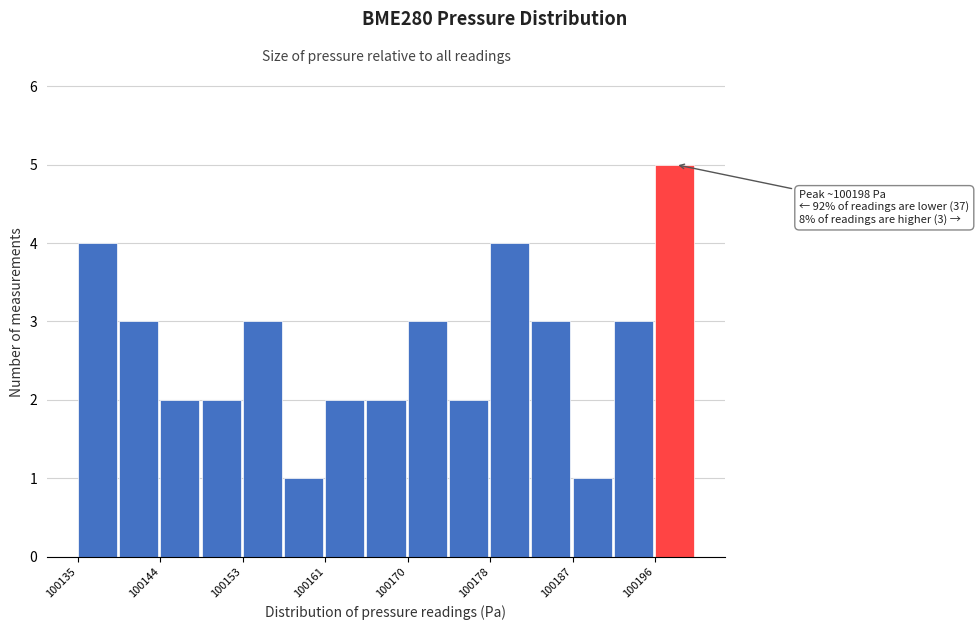

Which range on the x-axis has the tallest bar?

100196 to 100200